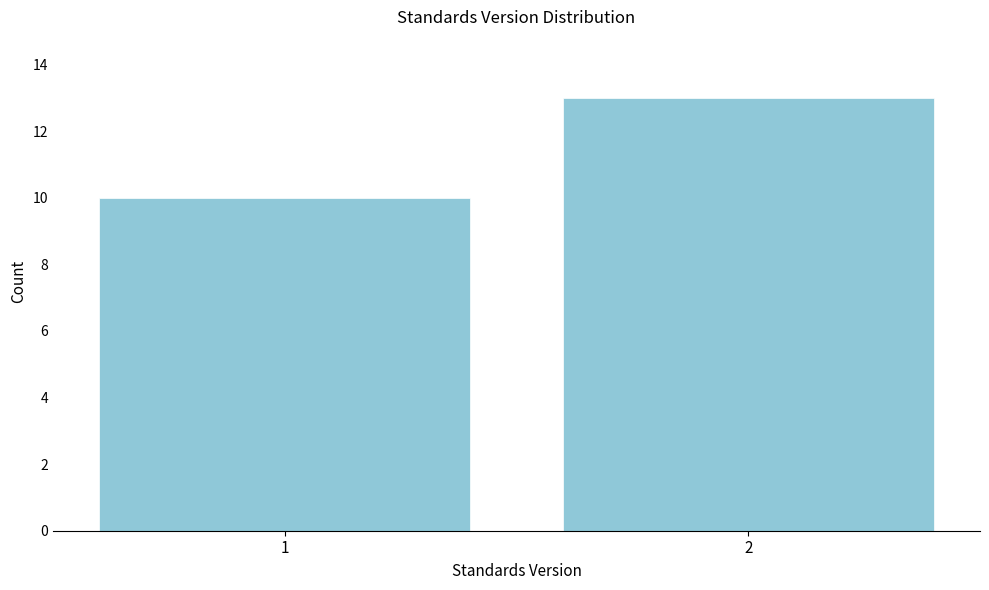

Reading left to right, extract all data points from this chart.

1=10	2=13